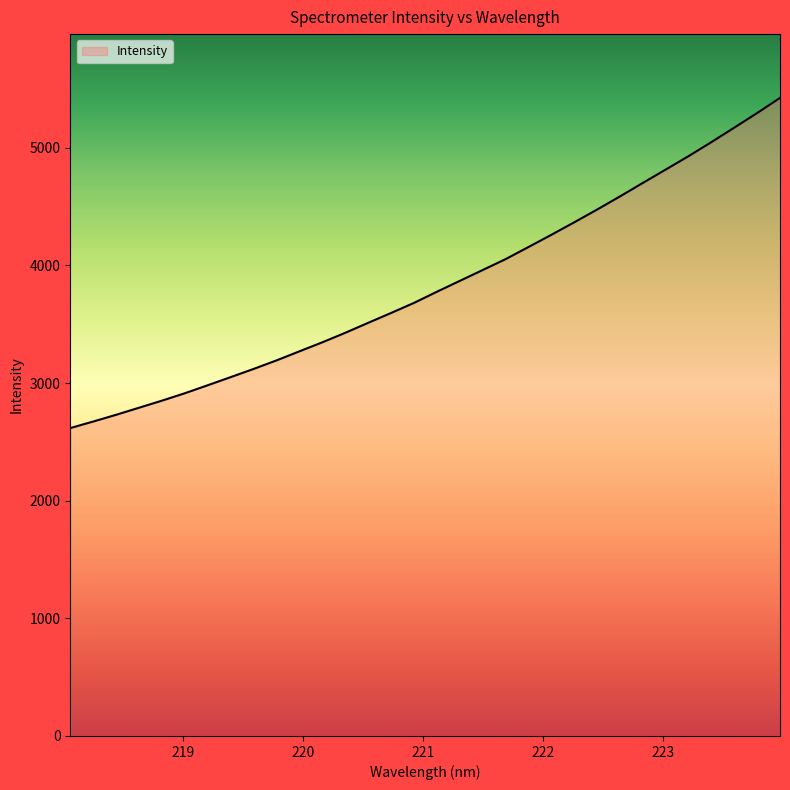

What is the difference between the maximum and minimum values?

2806.9